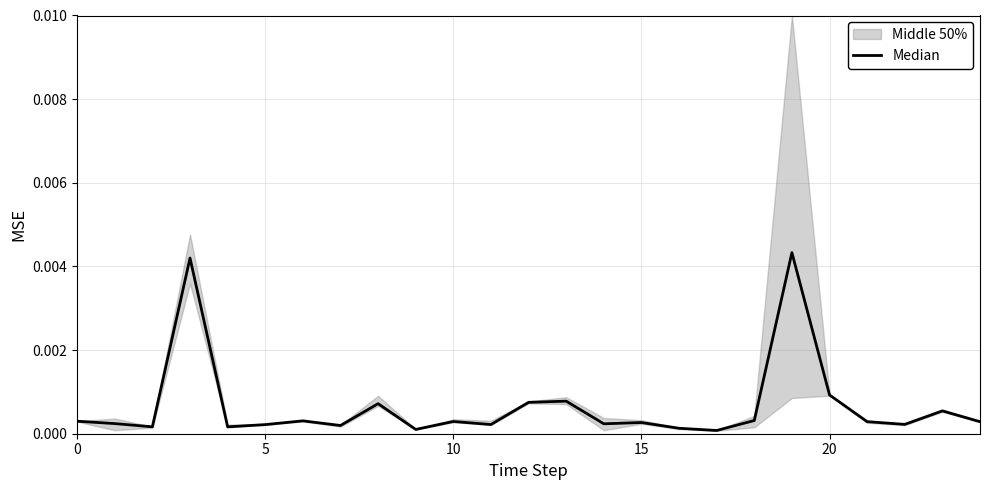

How many categories are shown in the chart?

25